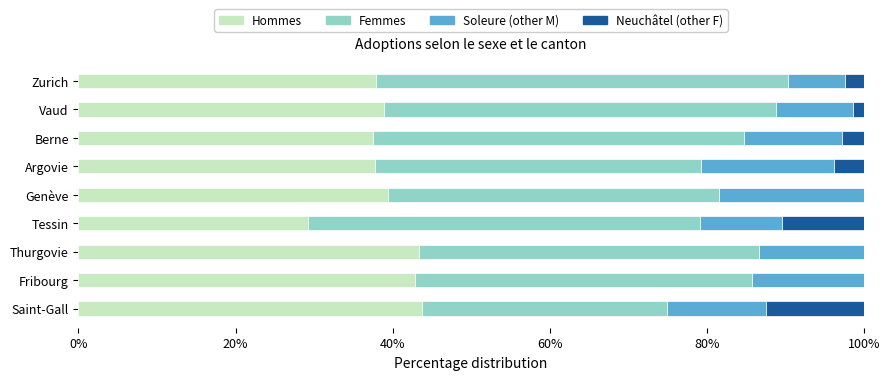

What is the total value across all series at Zurich?

100.0